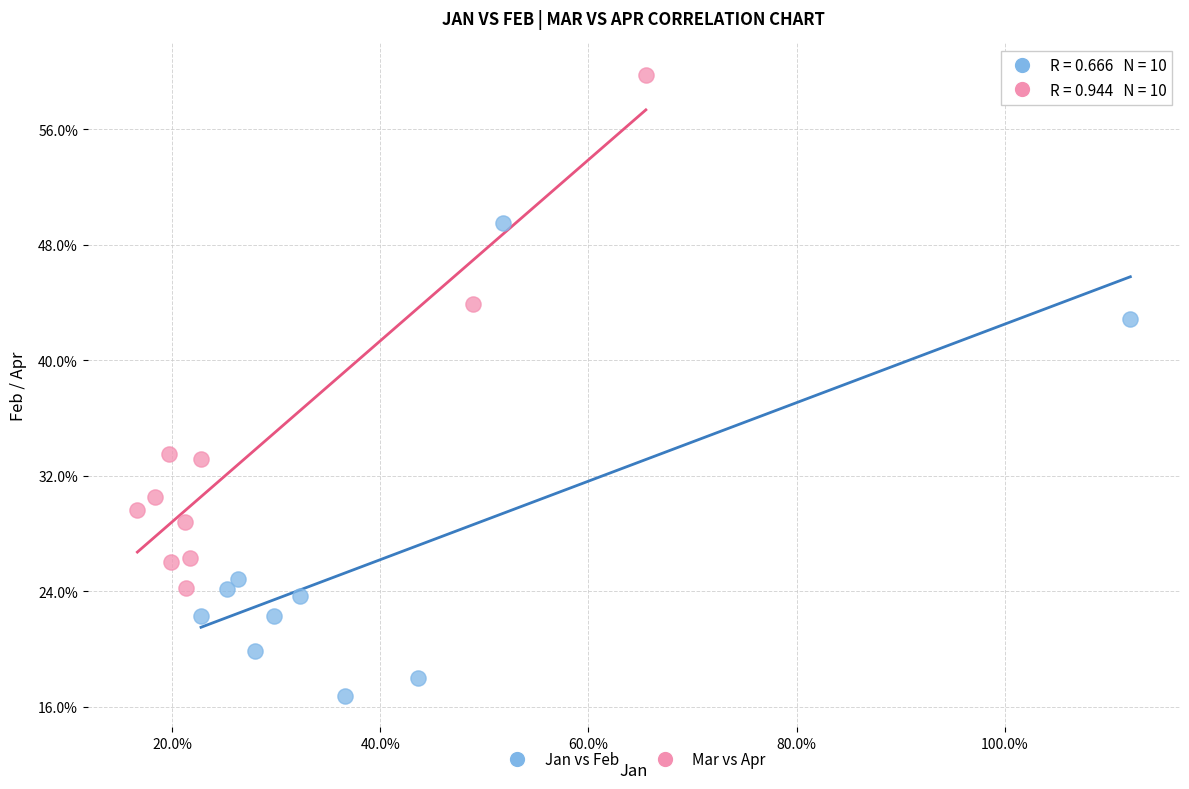

Which series has the widest spread of Y values?

Mar vs Apr